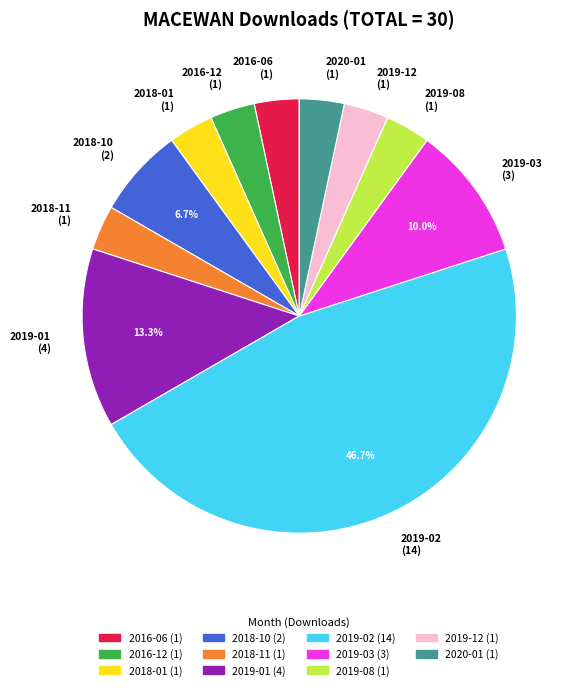

Is there any slice that represents more than half of the pie?

No